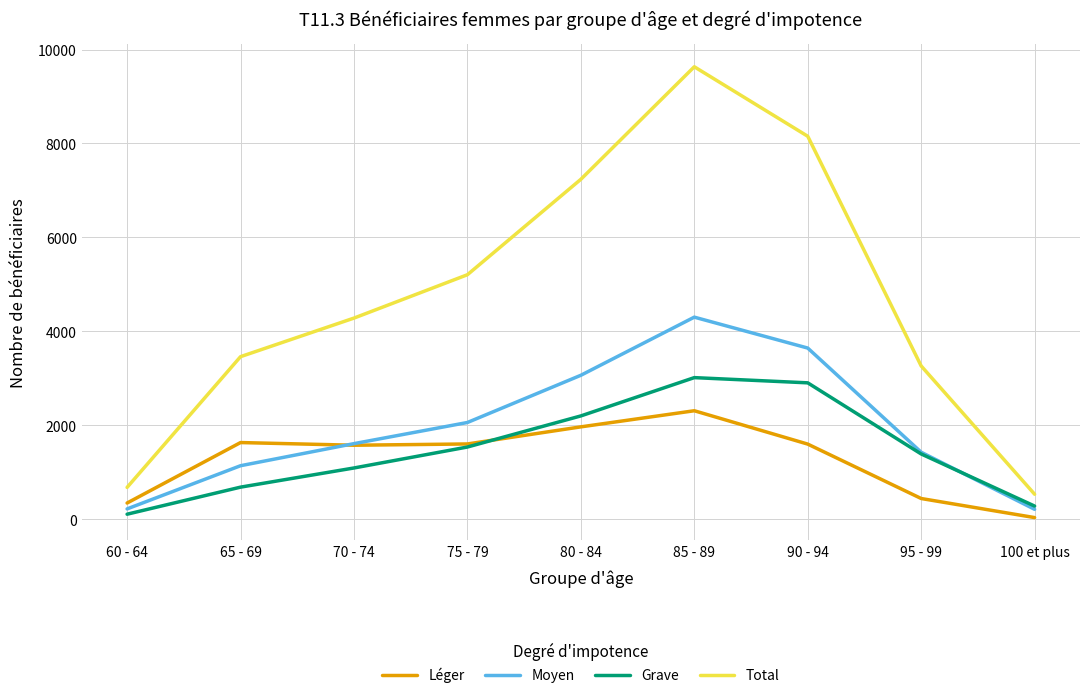

What are all the series names shown in the legend?

Léger, Moyen, Grave, Total